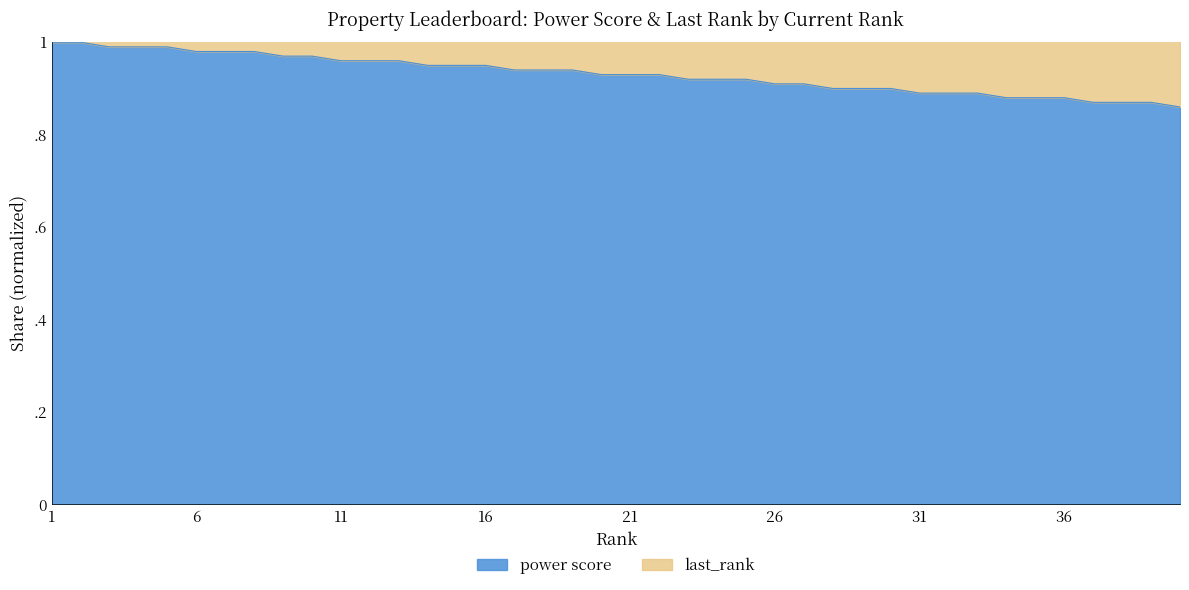

At which label is the value closest to 0?

40